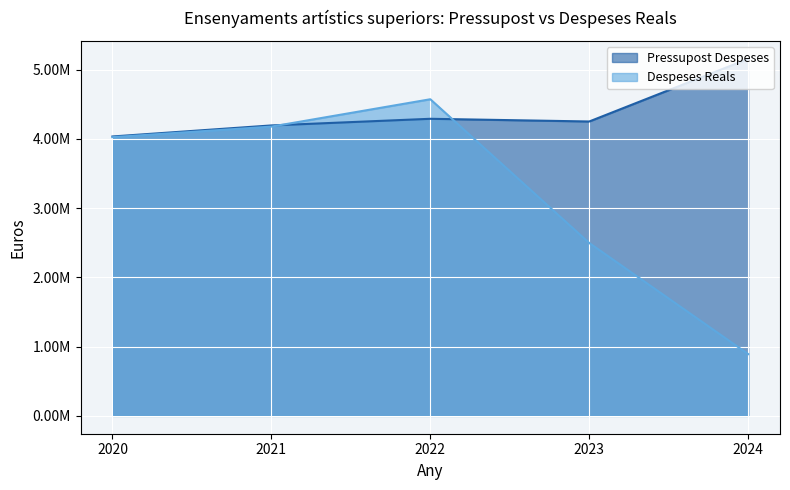

True or false: Despeses Reals has a value of 1631870.0 at 2023.

False